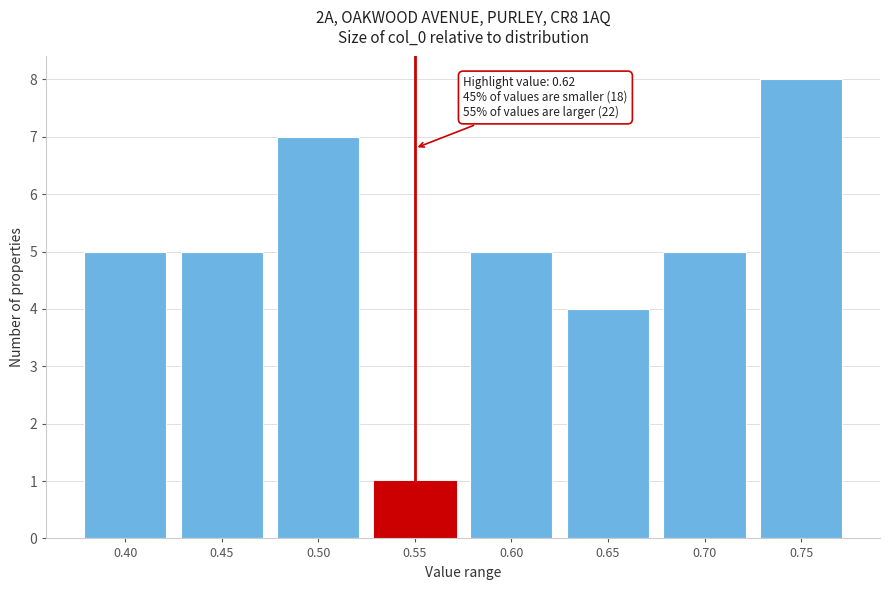

Reading right to left, transcribe all the data shown in this chart.

0.75=8	0.70=5	0.65=4	0.60=5	0.55=1	0.50=7	0.45=5	0.40=5